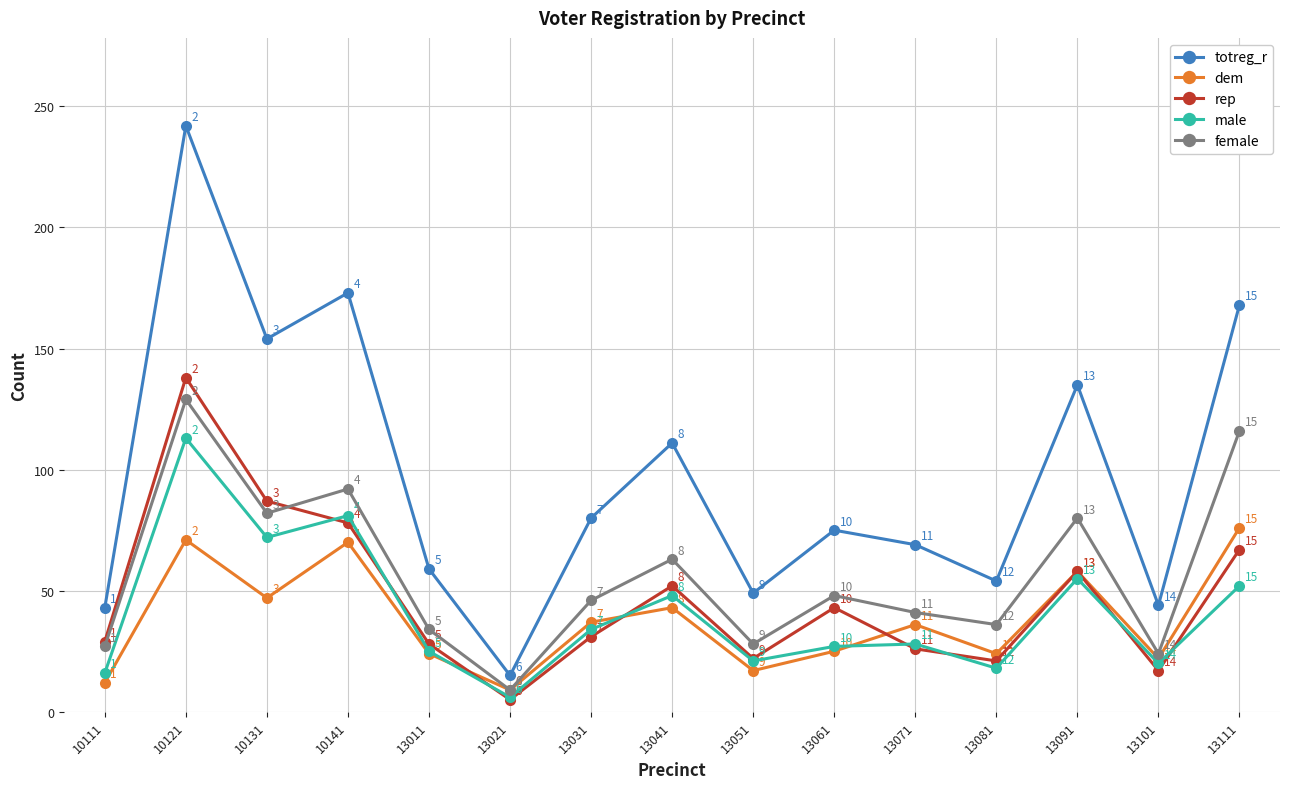

Which category has the lowest value across all series?

13021